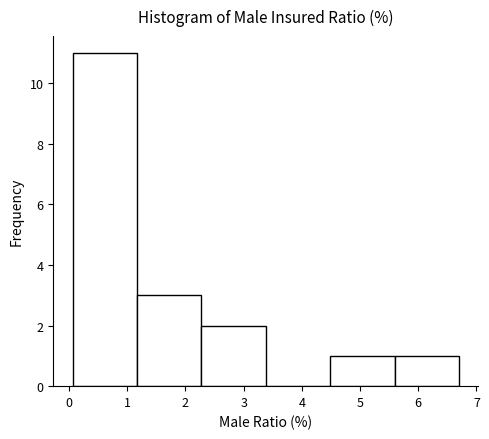

Reading left to right, transcribe this chart: for each bar, give the range it covers on the x-axis and its height. Neither the bar edges nor the heights are printed on the chart, so give them approximately, as read against the axes.

0.1 to 1.2: 11
1.2 to 2.3: 3
2.3 to 3.4: 2
3.4 to 4.5: 0
4.5 to 5.6: 1
5.6 to 6.7: 1